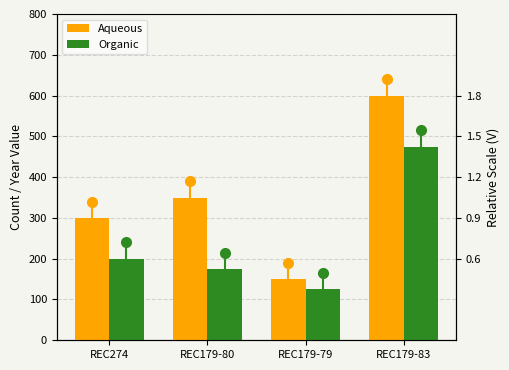

Reading left to right, transcribe all the data shown in this chart.

Aqueous: 300	350	150	600
Organic: 200	175	125	475